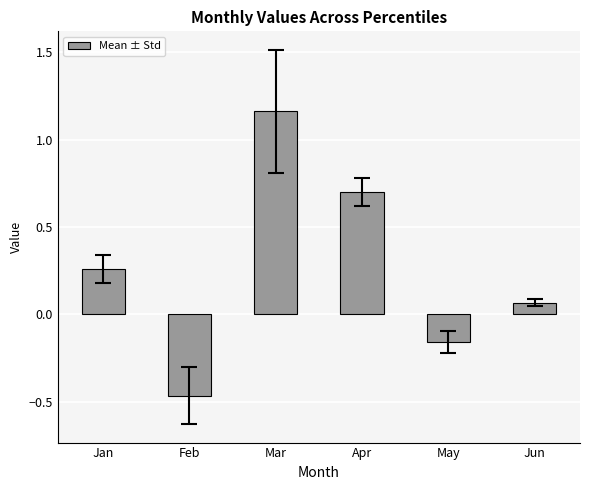

Which label corresponds to the largest value in the chart?

Mar